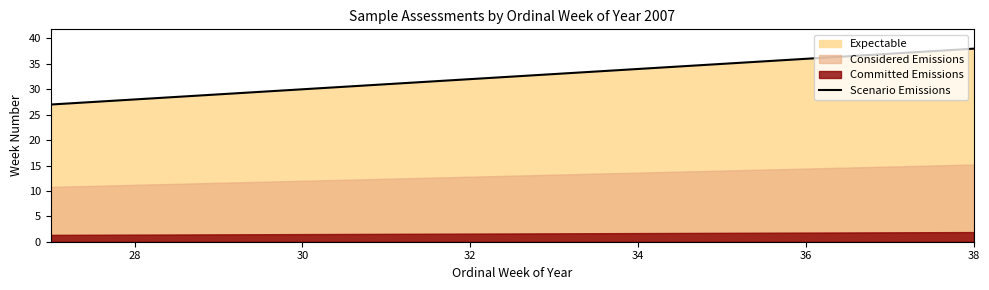

What is the lowest value of the Scenario Emissions series?

27